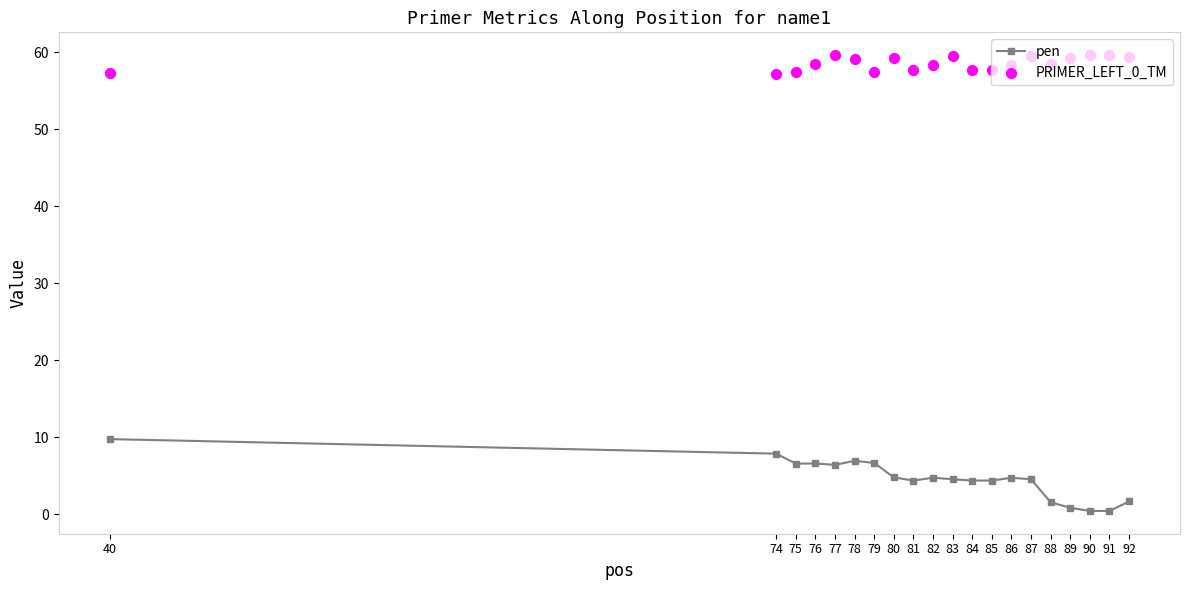

What are all the series names shown in the legend?

pen, PRIMER_LEFT_0_TM